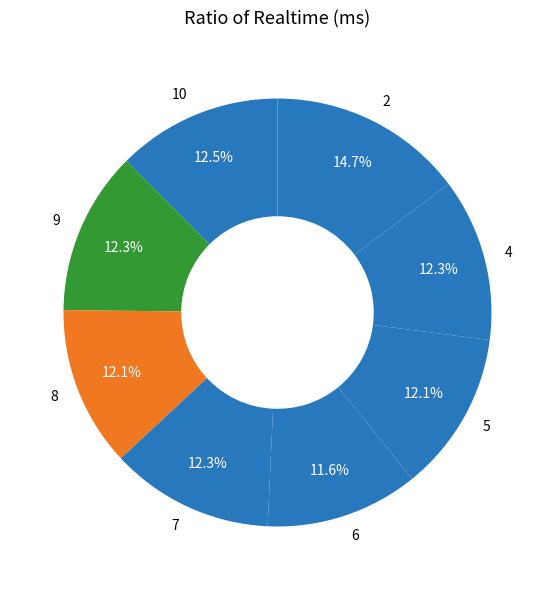

Is the sum of 8 and 7 greater than half?

No